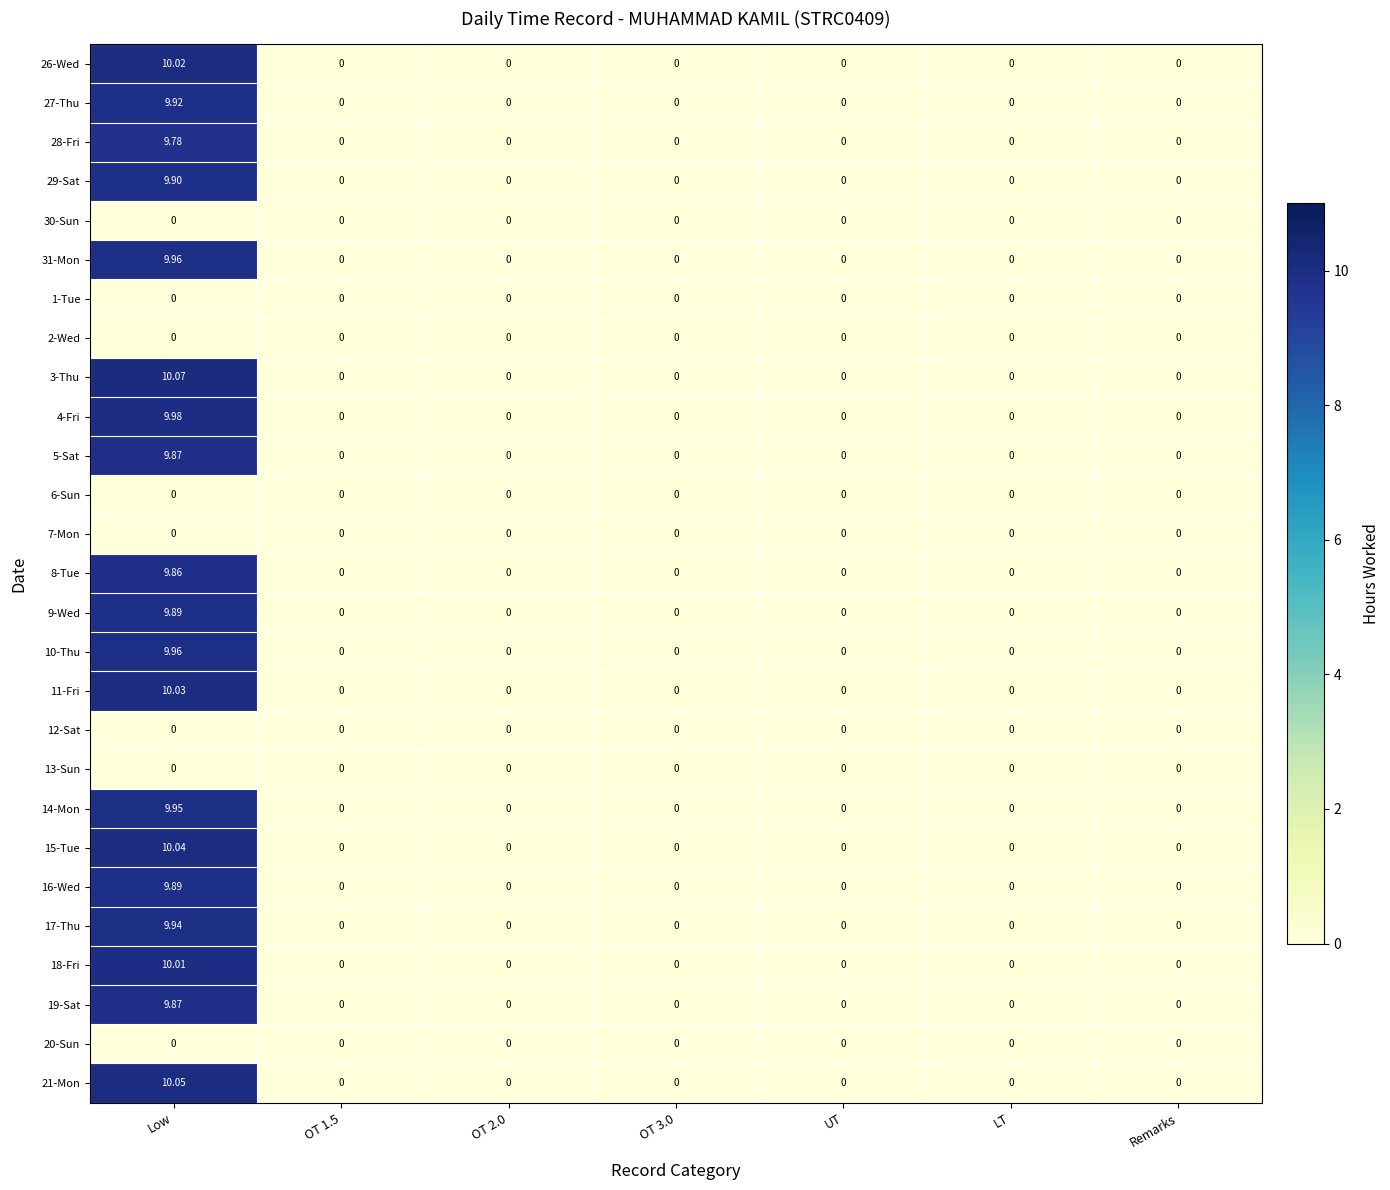

At which label does 21-Mon reach its peak?

Low